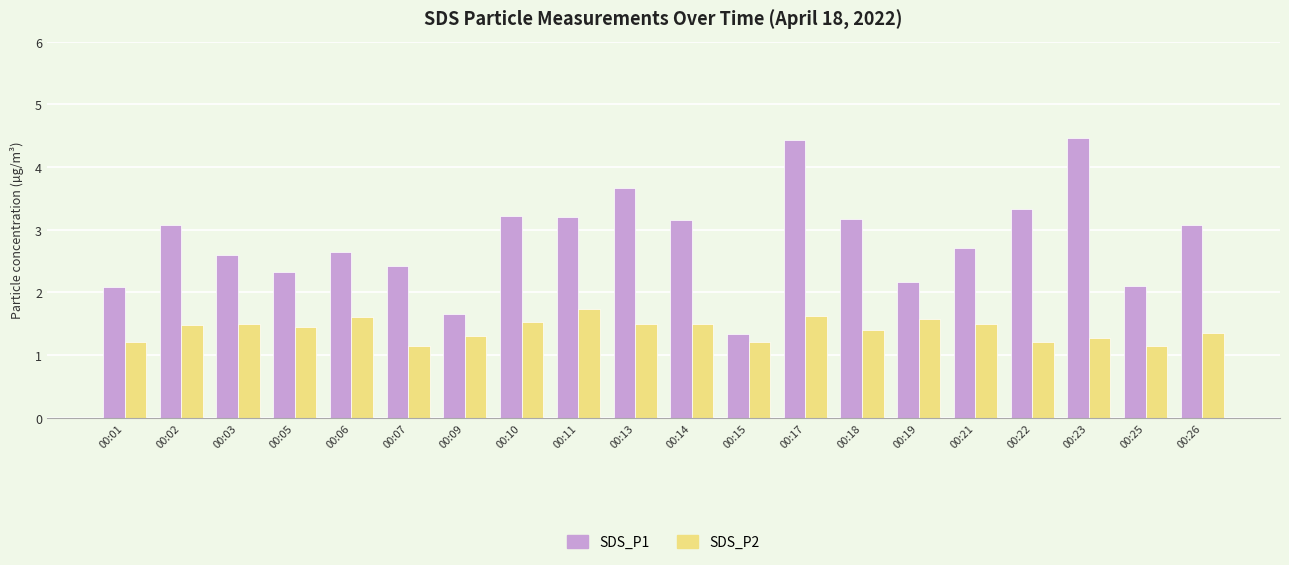

What is the highest value of the SDS_P1 series?

4.5